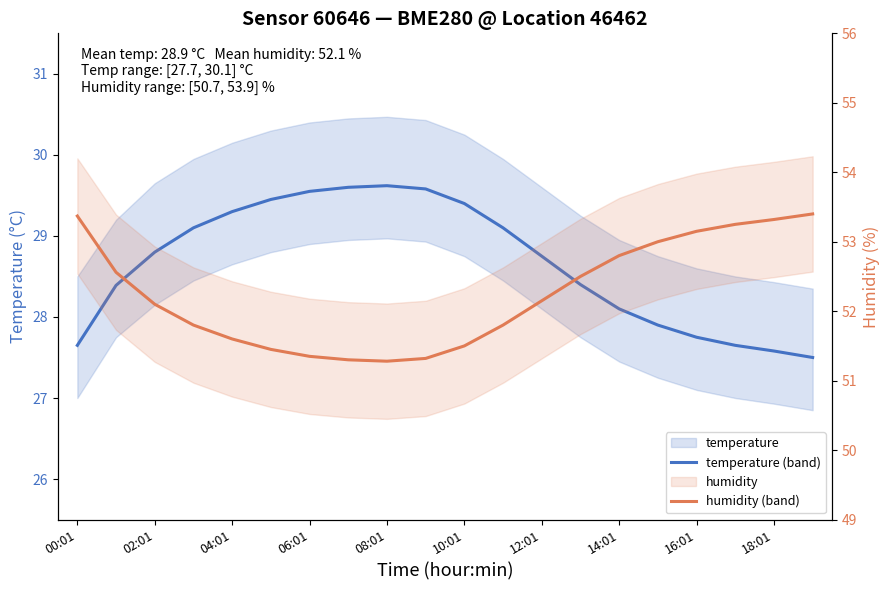

Is it true that temperature equals 14.4 at 06:01?

False